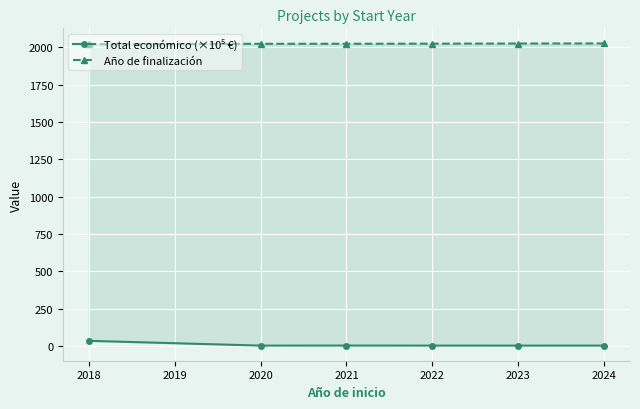

How many values in the Año de finalización series exceed 2023?

4